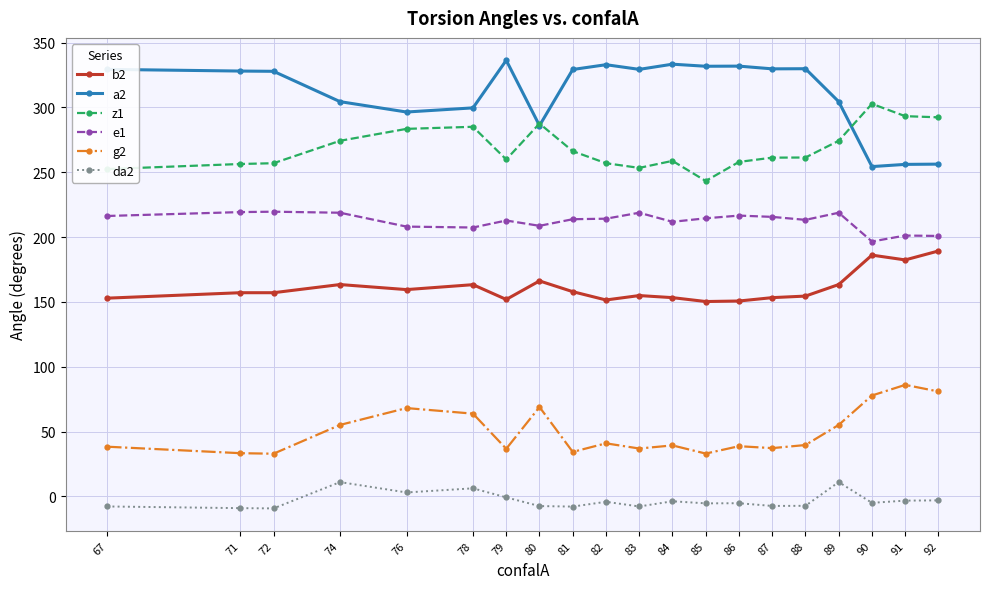

What is the value of the da2 point at the 7th from the left?

-0.8